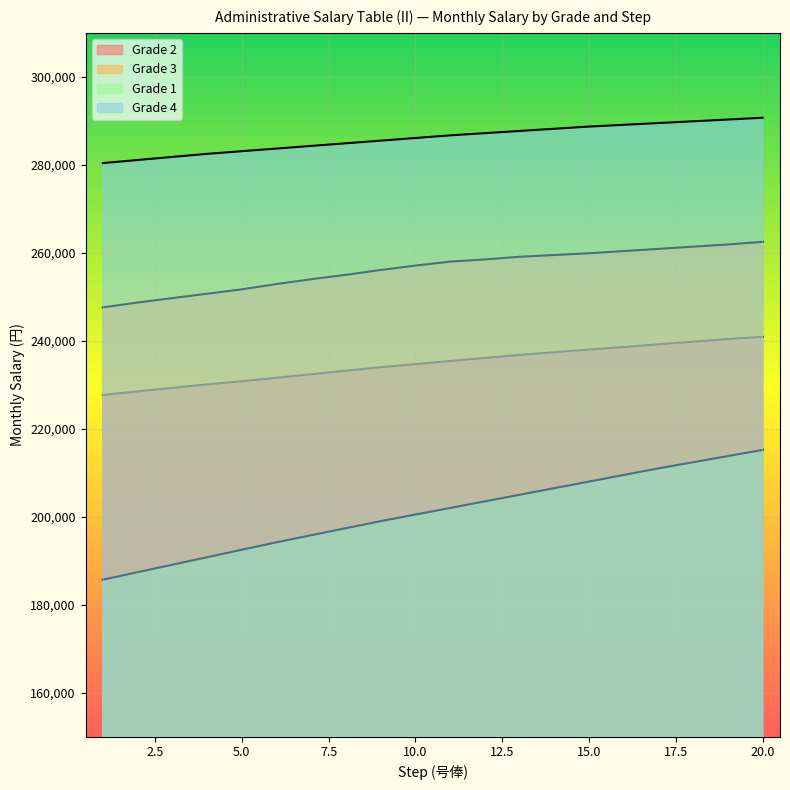

Which series changed the most between 1 and 20?

Grade 1